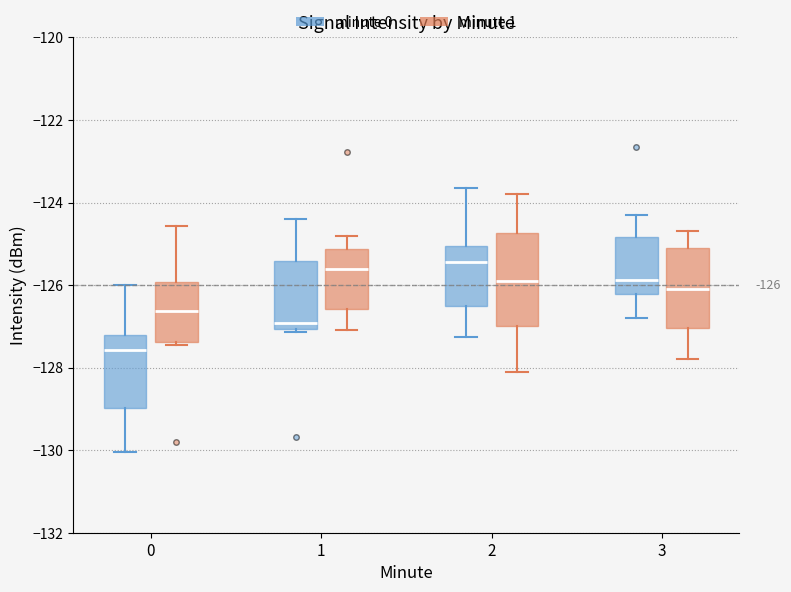

Comparing the boxes themselves (not the whiskers), which one is the tallest?

2 (minute 1)